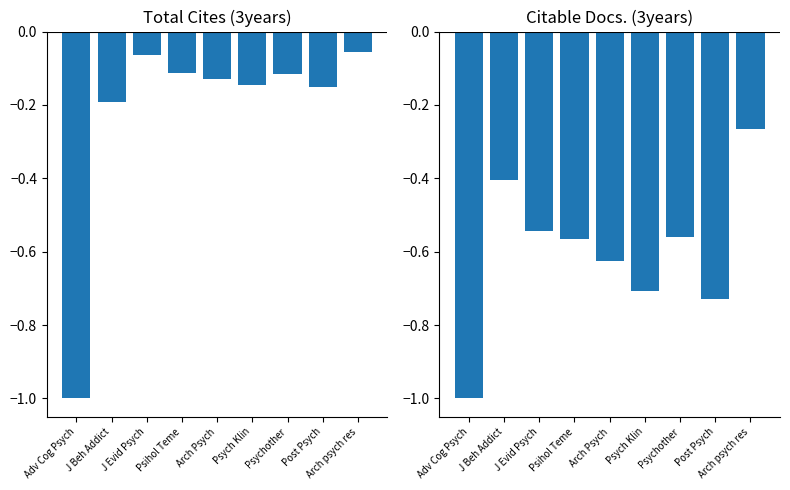

Reading left to right, transcribe all the data shown in this chart.

Total Cites (3years): Adv Cog Psych=-1.0	J Beh Addict=-0.2	J Evid Psych=-0.1	Psihol Teme=-0.1	Arch Psych=-0.1	Psych Klin=-0.1	Psychother=-0.1	Post Psych=-0.2	Arch psych res=-0.1
Citable Docs. (3years): Adv Cog Psych=-1.0	J Beh Addict=-0.4	J Evid Psych=-0.5	Psihol Teme=-0.6	Arch Psych=-0.6	Psych Klin=-0.7	Psychother=-0.6	Post Psych=-0.7	Arch psych res=-0.3